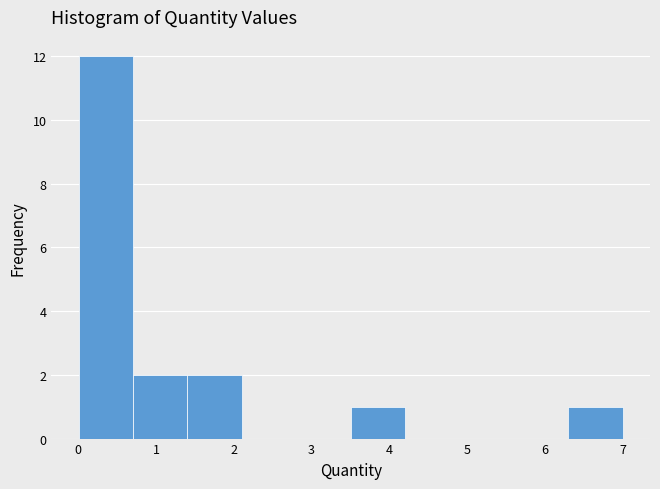

Over which range of the x-axis is the bar tallest?

0.0 to 0.7